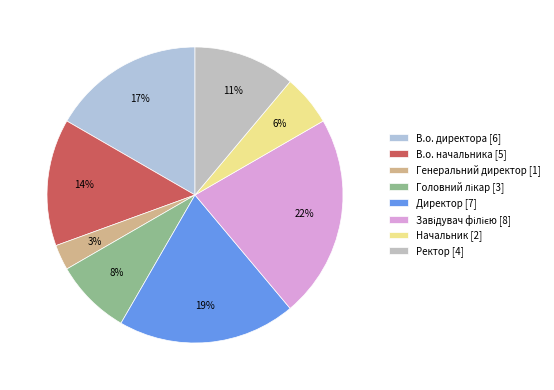

To the nearest percent, what percentage of the pie is Ректор?

11%